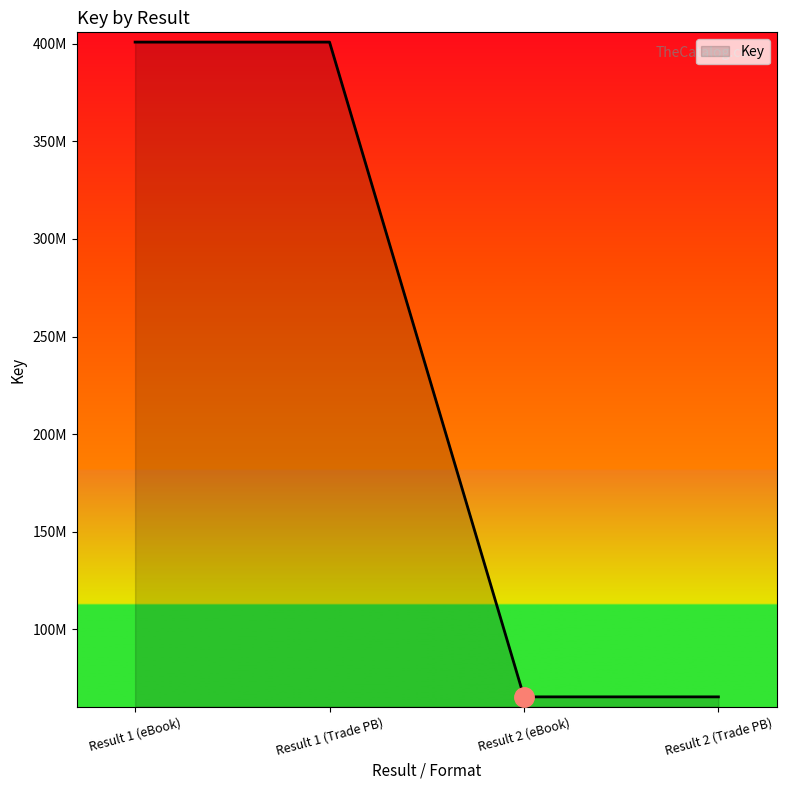

Does the chart have visible grid lines?

No